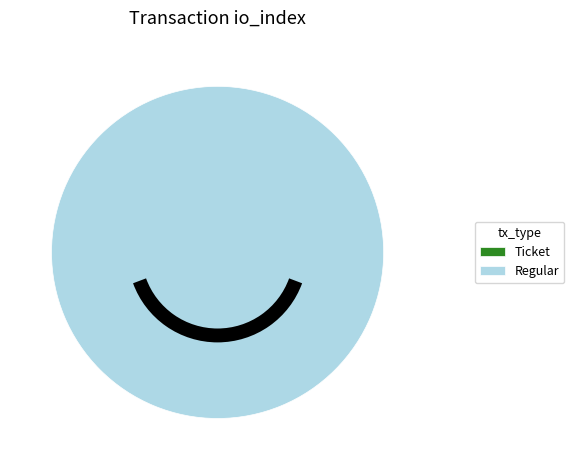

True or false: Regular accounts for 100% of the total.

True